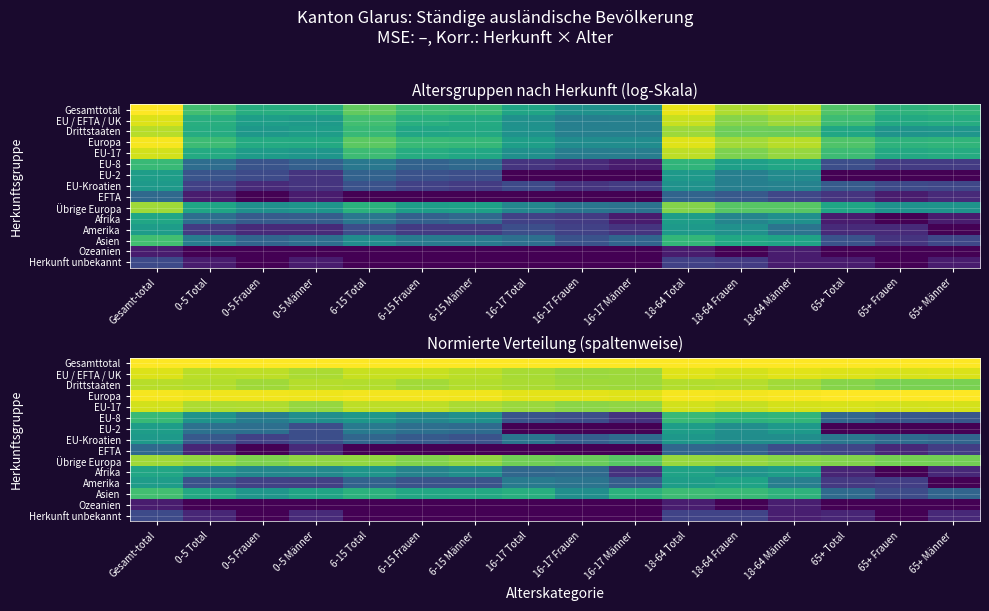

Rank the categories by EU-Kroatien value from lowest to highest.

0-5 Frauen, 0-5 Männer, 6-15 Männer, 0-5 Total, 6-15 Frauen, 16-17 Frauen, 65+ Männer, 6-15 Total, 16-17 Männer, 65+ Frauen, 16-17 Total, 65+ Total, 18-64 Frauen, 18-64 Männer, 18-64 Total, Gesamt-total